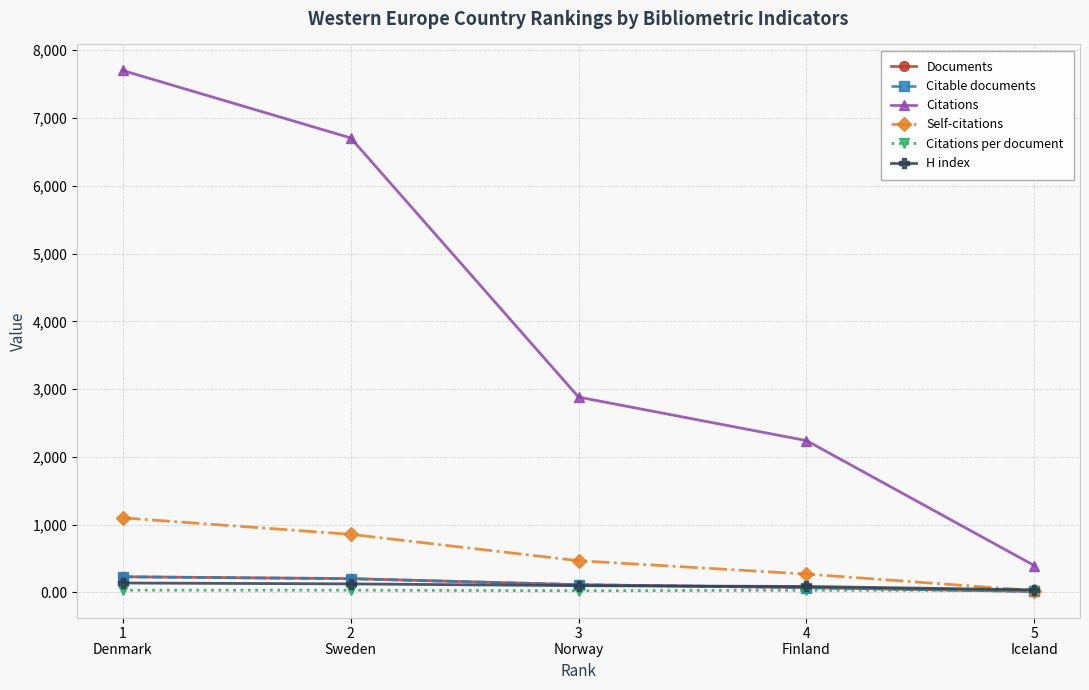

At which category is the sum across all series the highest?

1
Denmark